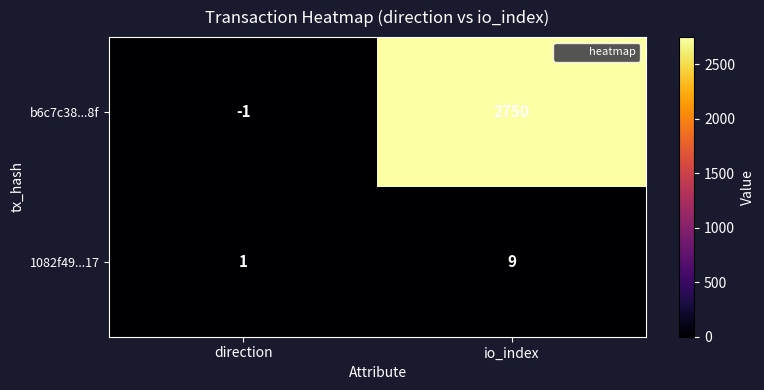

Between direction and io_index, which series saw the biggest shift?

b6c7c38...8f